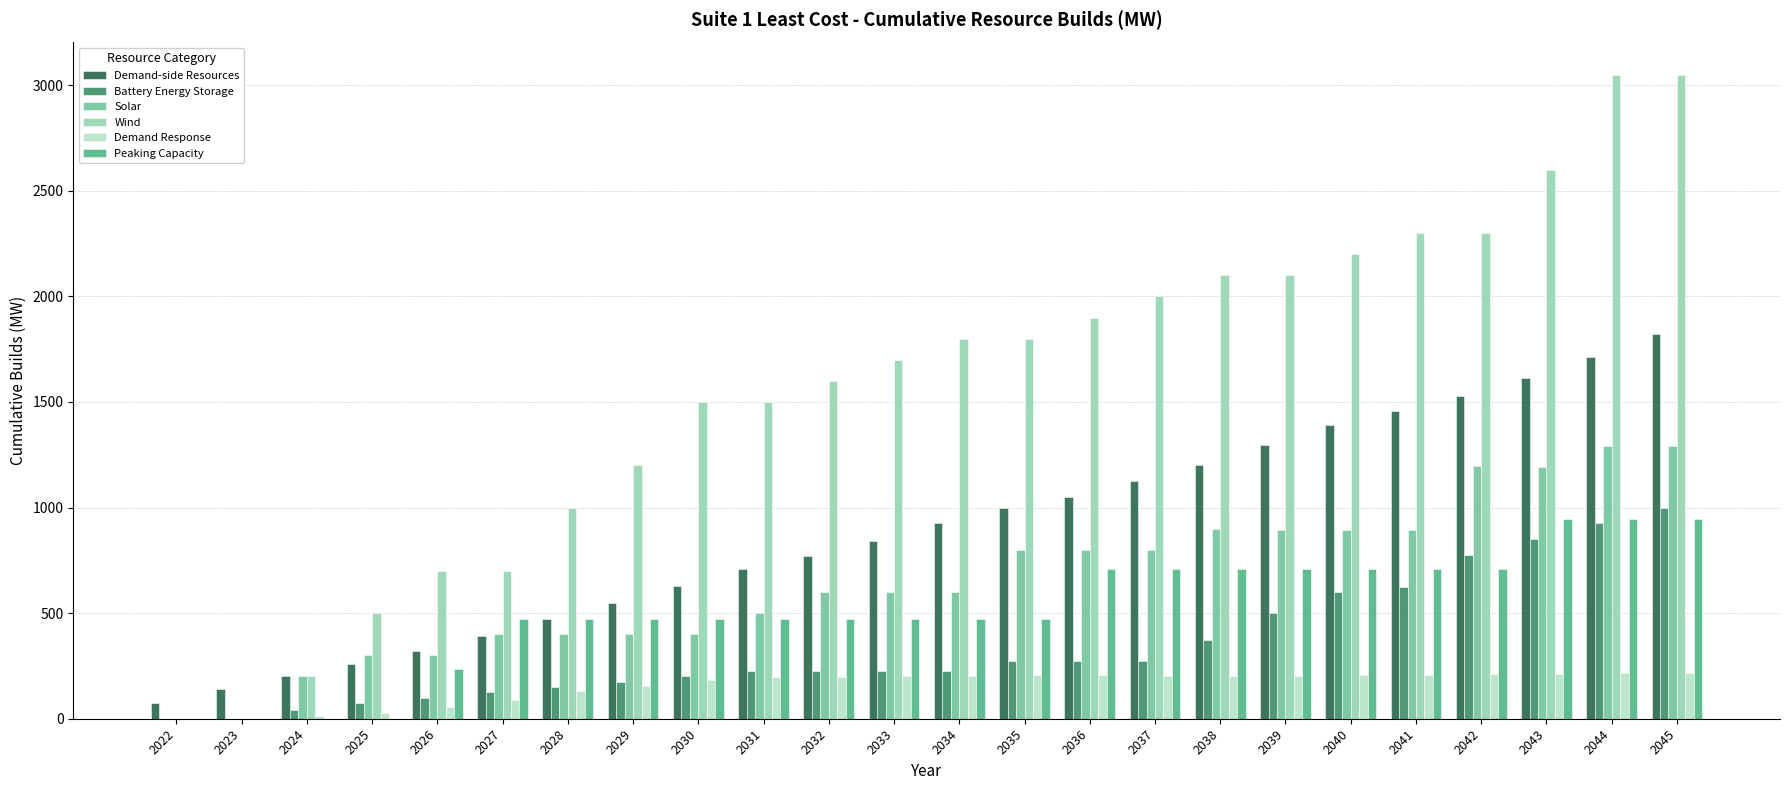

Is the value of Demand-side Resources at 2035 greater than the value of Wind at 2029?

No